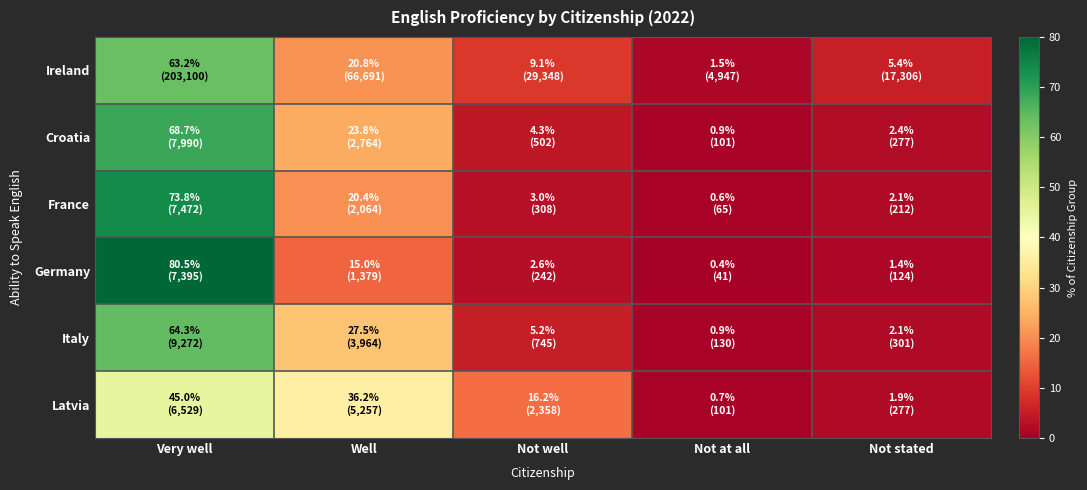

Reading left to right, list all the values displayed in this chart.

Ireland: Very well=63.2	Well=20.8	Not well=9.1	Not at all=1.5	Not stated=5.4
Croatia: Very well=68.7	Well=23.8	Not well=4.3	Not at all=0.9	Not stated=2.4
France: Very well=73.8	Well=20.4	Not well=3.0	Not at all=0.6	Not stated=2.1
Germany: Very well=80.5	Well=15.0	Not well=2.6	Not at all=0.4	Not stated=1.4
Italy: Very well=64.3	Well=27.5	Not well=5.2	Not at all=0.9	Not stated=2.1
Latvia: Very well=45.0	Well=36.2	Not well=16.2	Not at all=0.7	Not stated=1.9